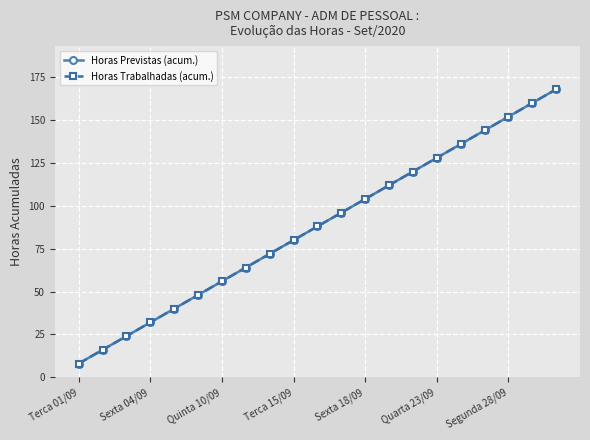

Is this an area chart (filled region under the line)?

No